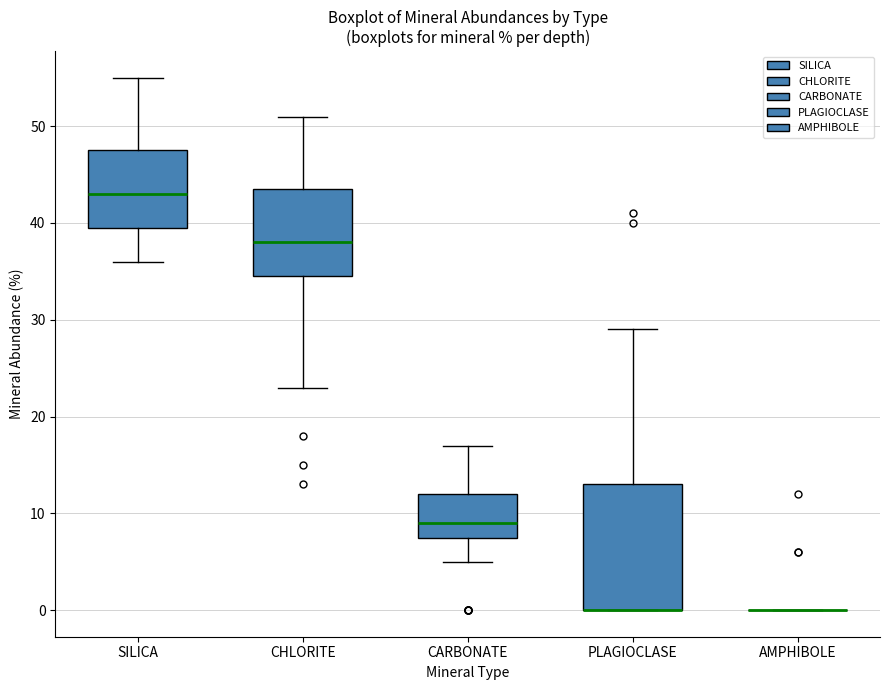

Reading left to right, transcribe this box plot: for each box, give where its median line is, the range the box spans, and where its two whiskers end, as read against the y-axis. The values are not printed on the chart, so give them approximately, as read against the axis.

SILICA: median 43, box 40 to 48, whiskers 36 to 55
CHLORITE: median 38, box 35 to 44, whiskers 23 to 51
CARBONATE: median 9, box 8 to 12, whiskers 5 to 17
PLAGIOCLASE: median 0 (drawn on the box's lower edge), box 0 to 13, whiskers 0 to 29
AMPHIBOLE: box collapsed to a line at 0, whiskers 0 to 0